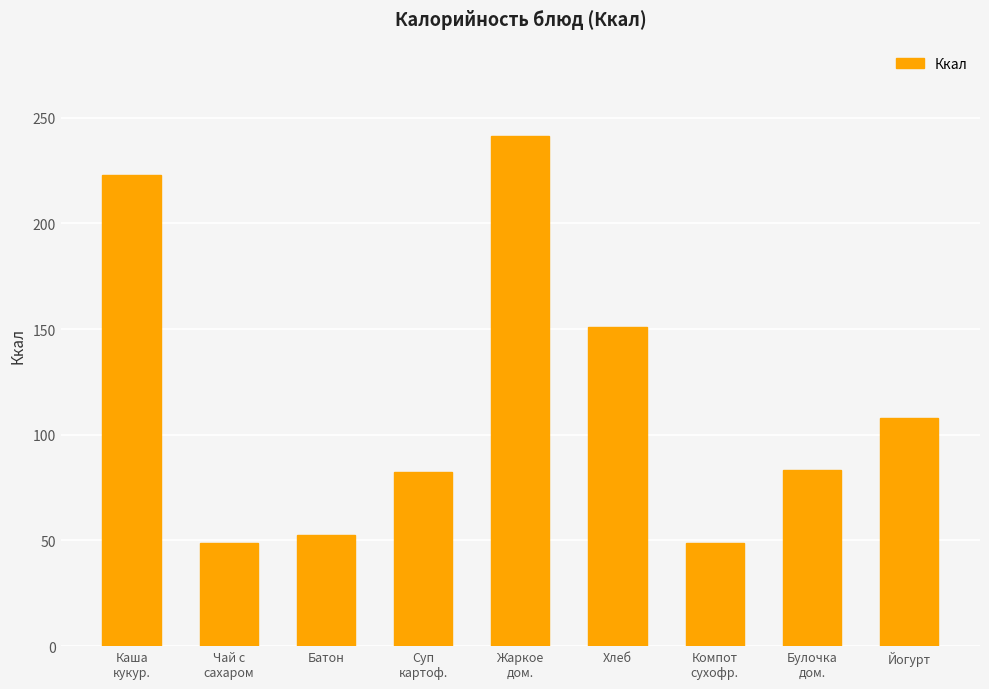

What is the minimum value shown in the chart?

48.6